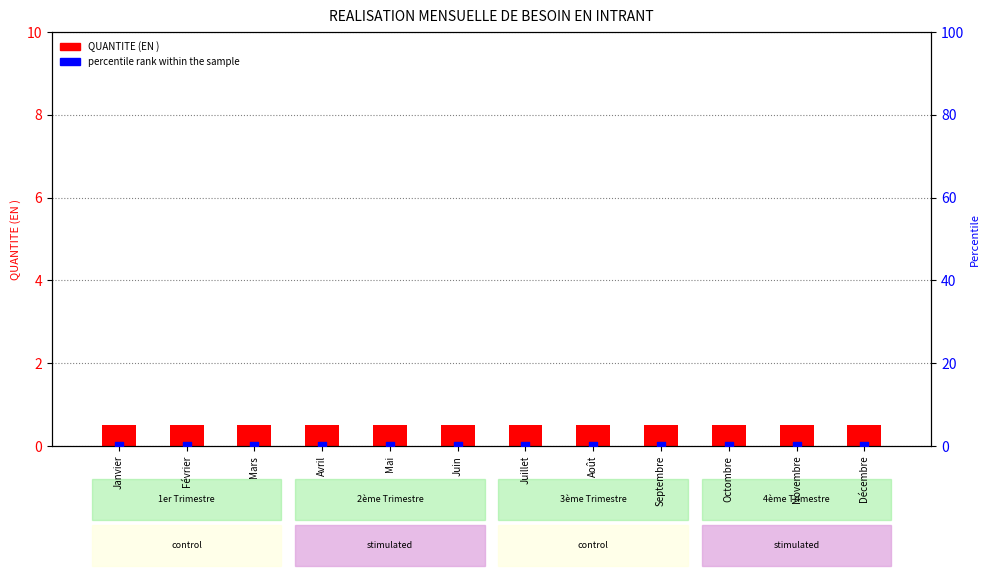

Which series contains the lowest Y value?

percentile rank within the sample